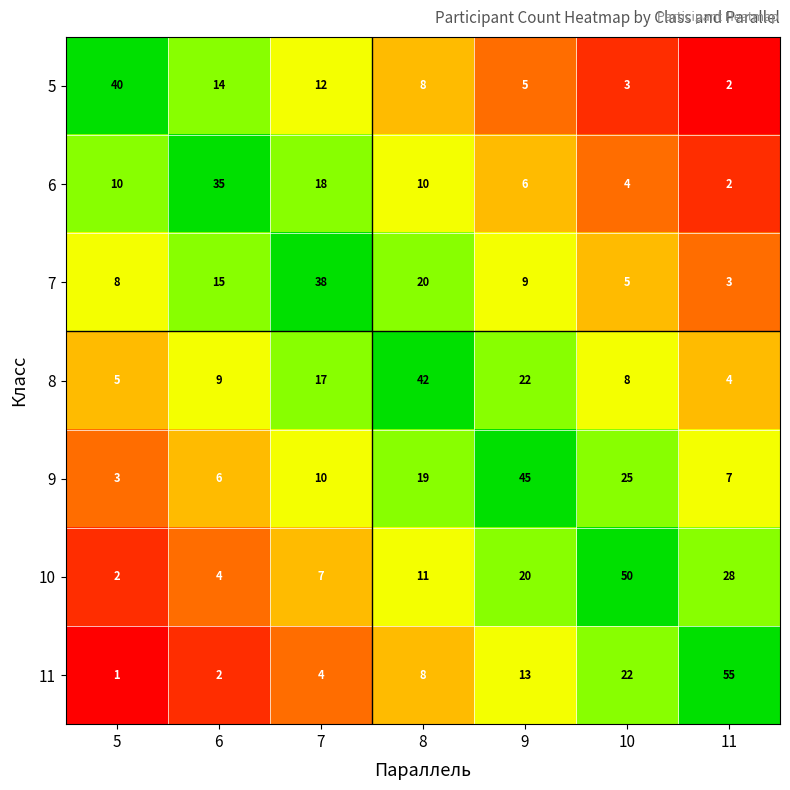

Which series has the widest spread of values?

11